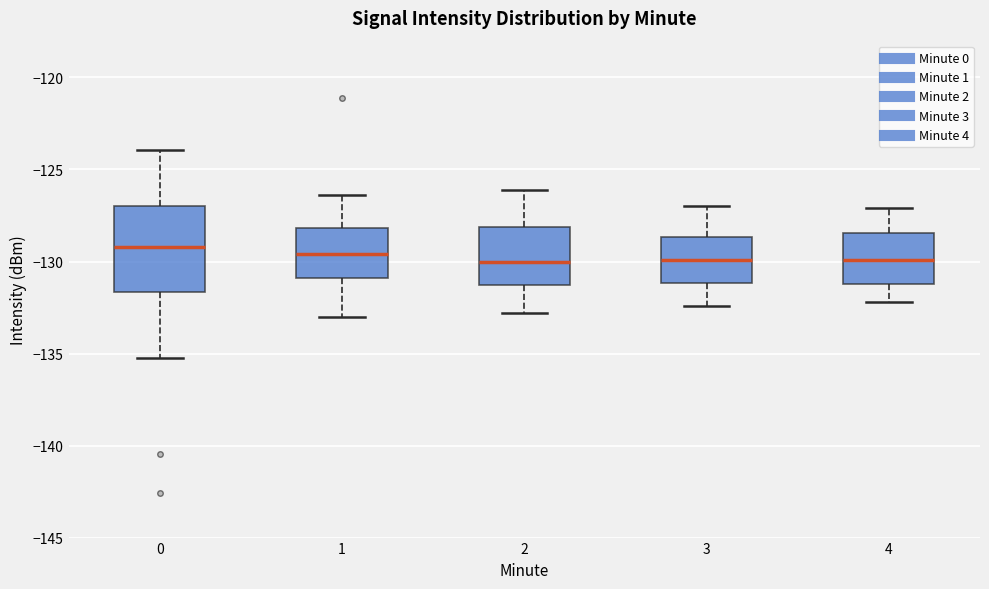

Reading left to right, read every box against the y-axis: the position of its median line, the range the box covers, and the ends of its whiskers. The values are not printed on the chart, so give them approximately, as read against the axis.

0: median -129.0, box -131.5 to -127.0, whiskers -135.5 to -124.0
1: median -129.5, box -131.0 to -128.0, whiskers -133.0 to -126.5
2: median -130.0, box -131.5 to -128.0, whiskers -133.0 to -126.0
3: median -130.0, box -131.0 to -128.5, whiskers -132.5 to -127.0
4: median -130.0, box -131.0 to -128.5, whiskers -132.0 to -127.0